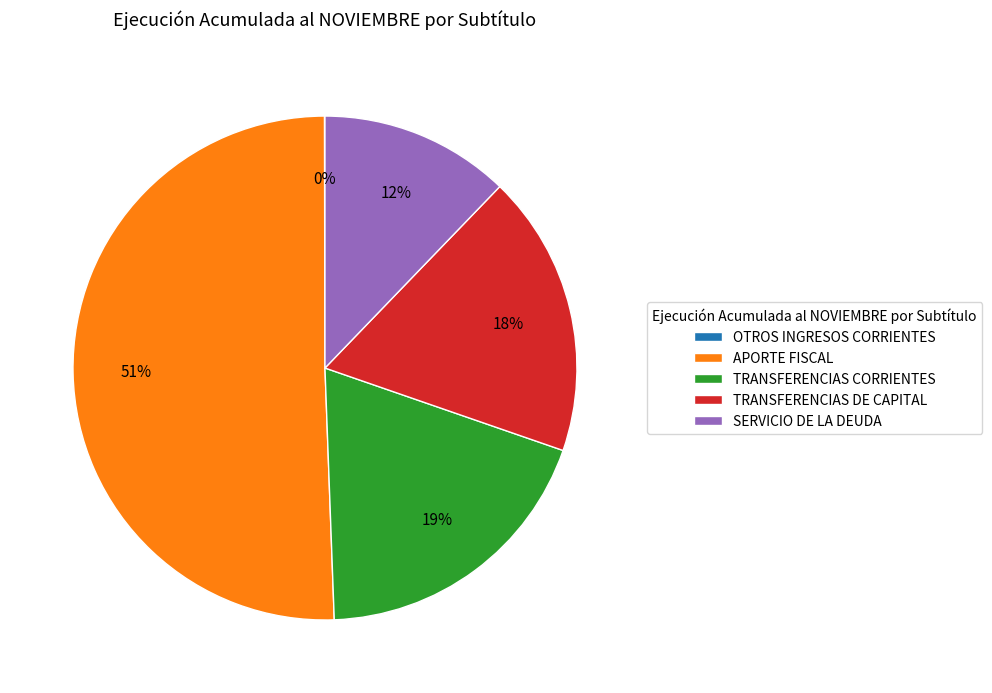

To the nearest percent, what is the average slice percentage?

20%